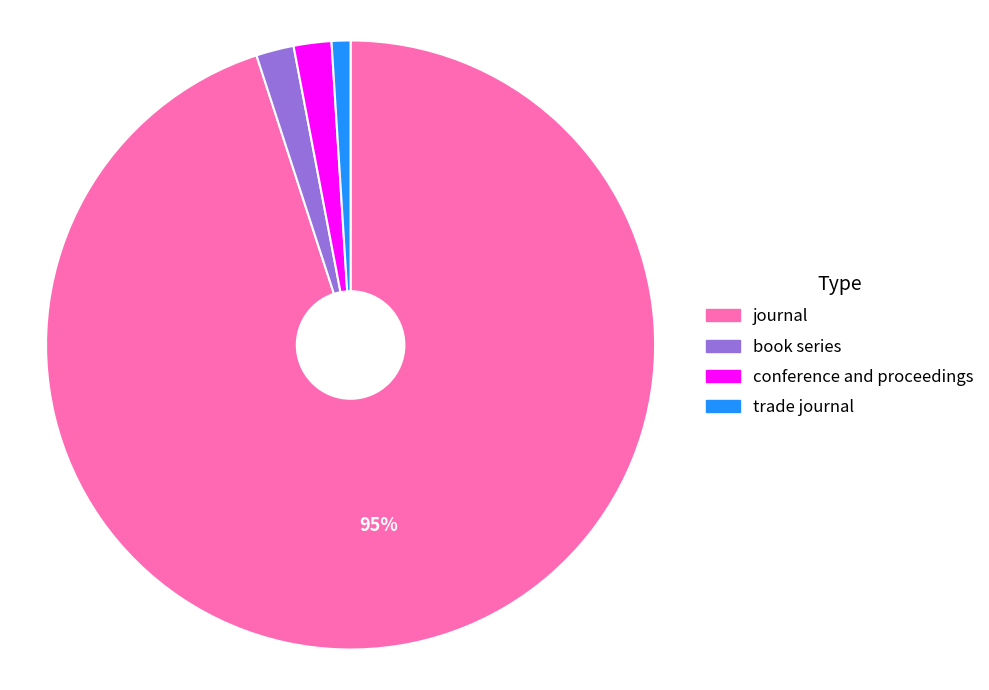

Count the number of slices in the pie.

4